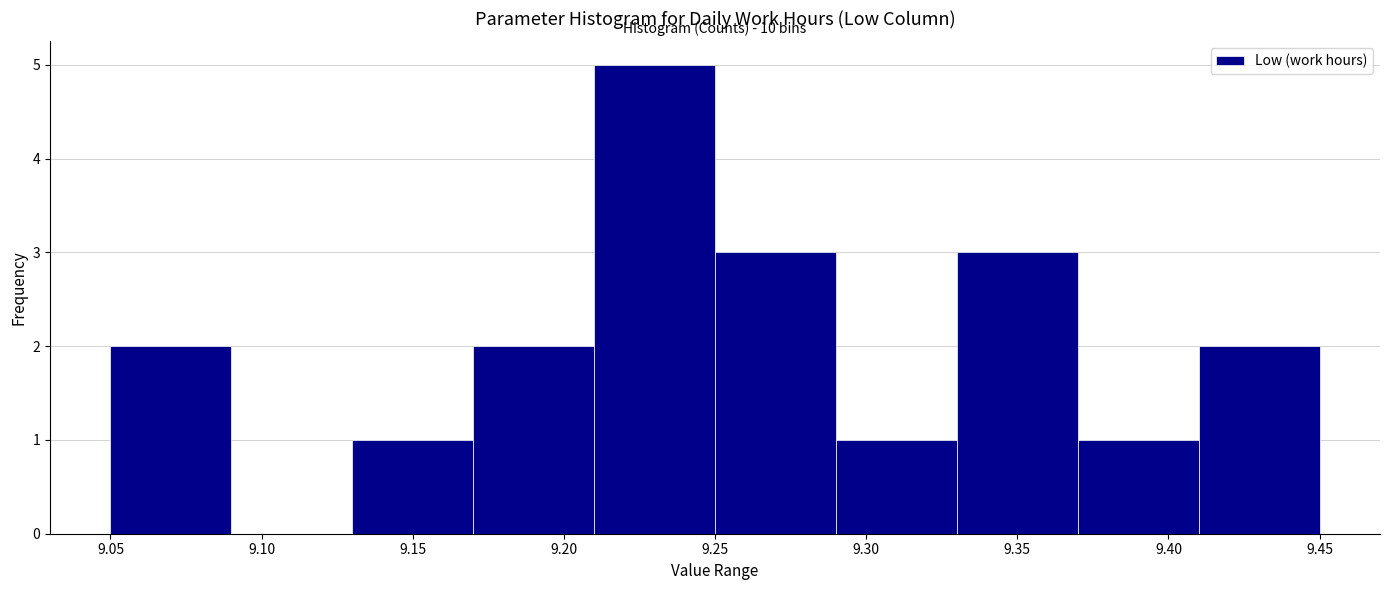

Over which range of the x-axis is the bar tallest?

9.21 to 9.25